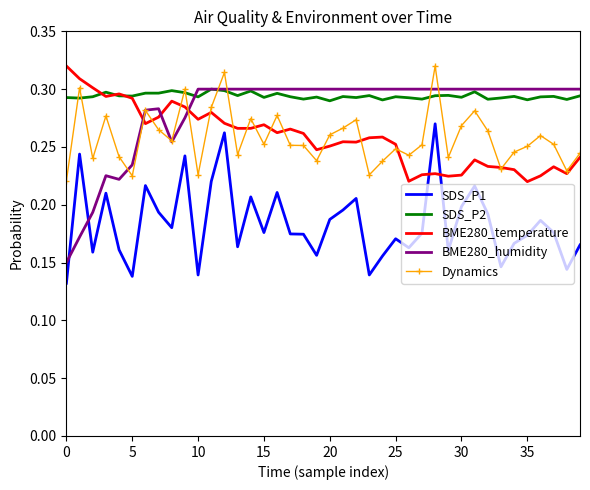

How many intersections are there between SDS_P1 and BME280_temperature?

2